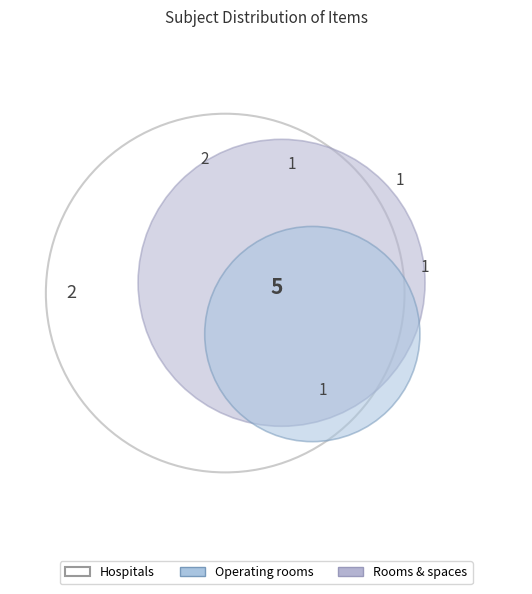

Does any single category account for the majority?

No